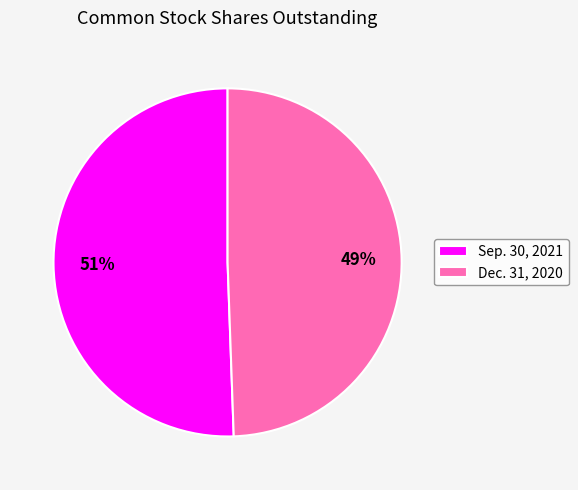

To the nearest percent, what percentage of the pie is Sep. 30, 2021?

51%